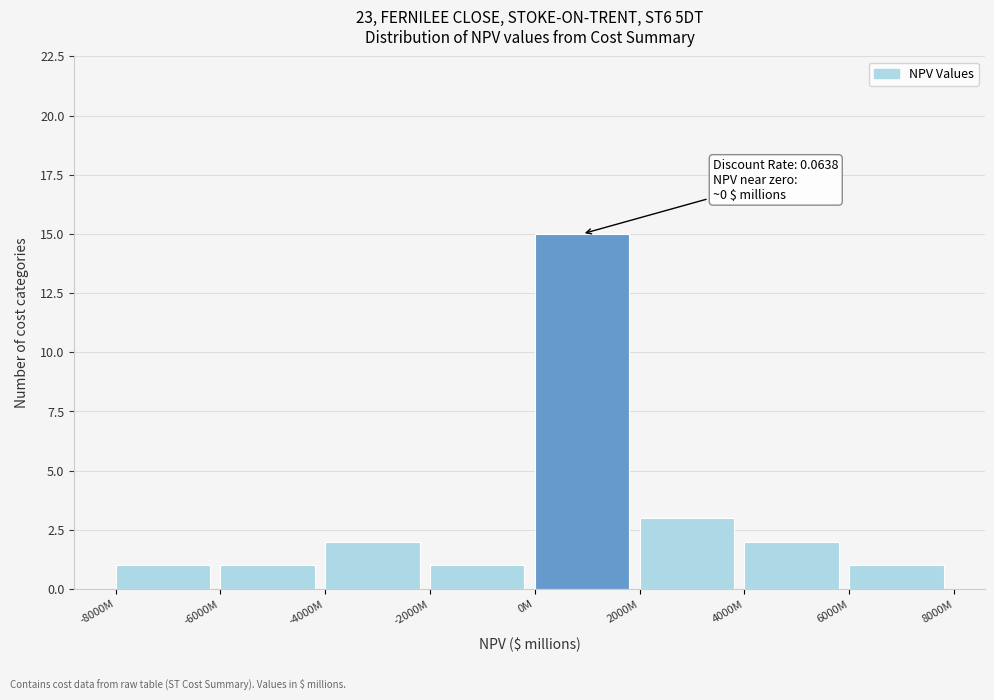

Reading left to right, extract all data points from this chart.

-8000M=1	-6000M=1	-4000M=2	-2000M=1	0M=15	2000M=3	4000M=2	6000M=1